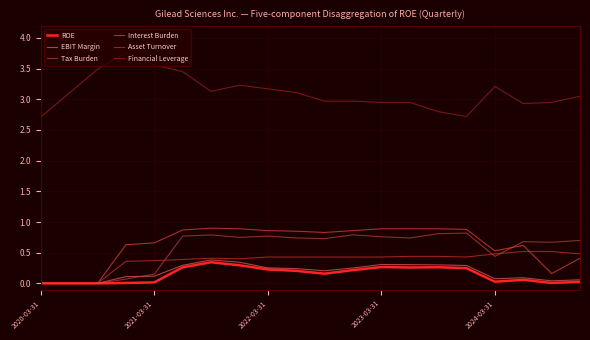

Is this an area chart (filled region under the line)?

No